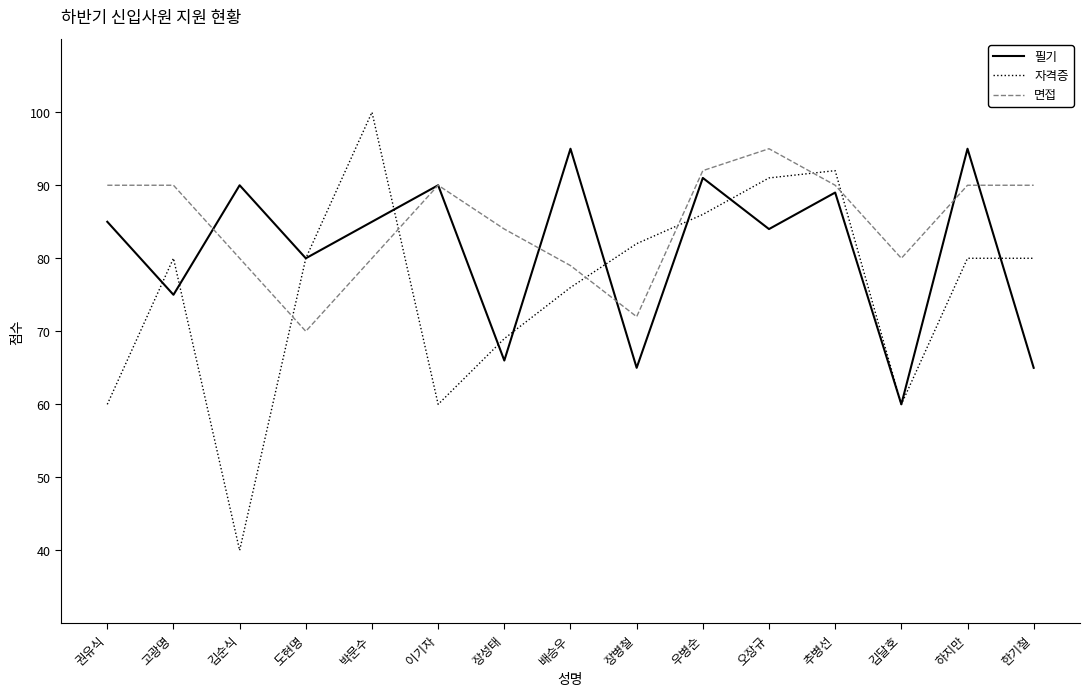

Which series changed the most between 장성태 and 배승우?

필기